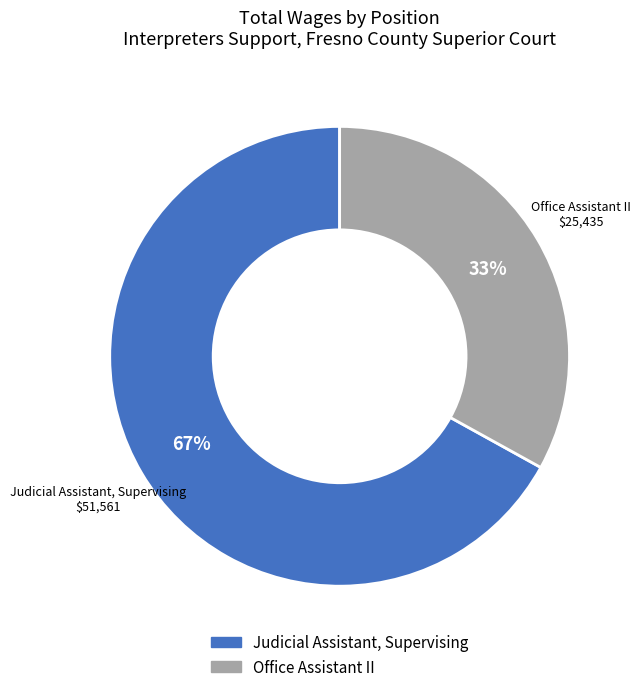

Which has a higher value, Judicial Assistant, Supervising or Office Assistant II?

Judicial Assistant, Supervising